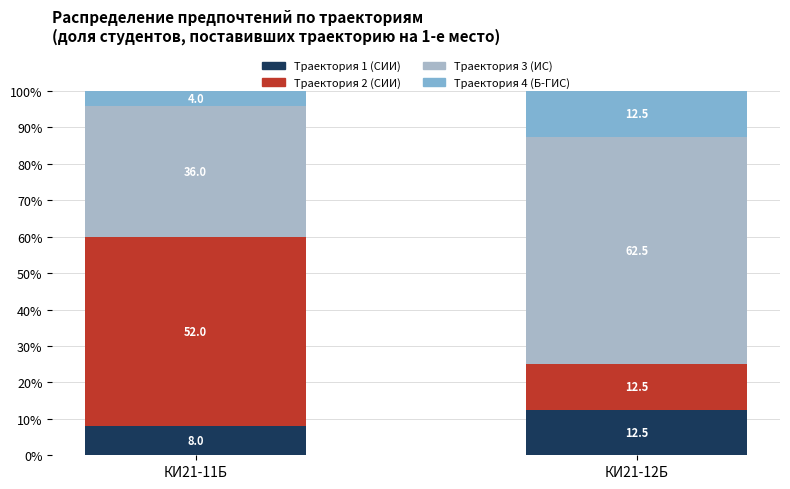

What is the highest value of the Траектория 1 (СИИ) series?

12.5